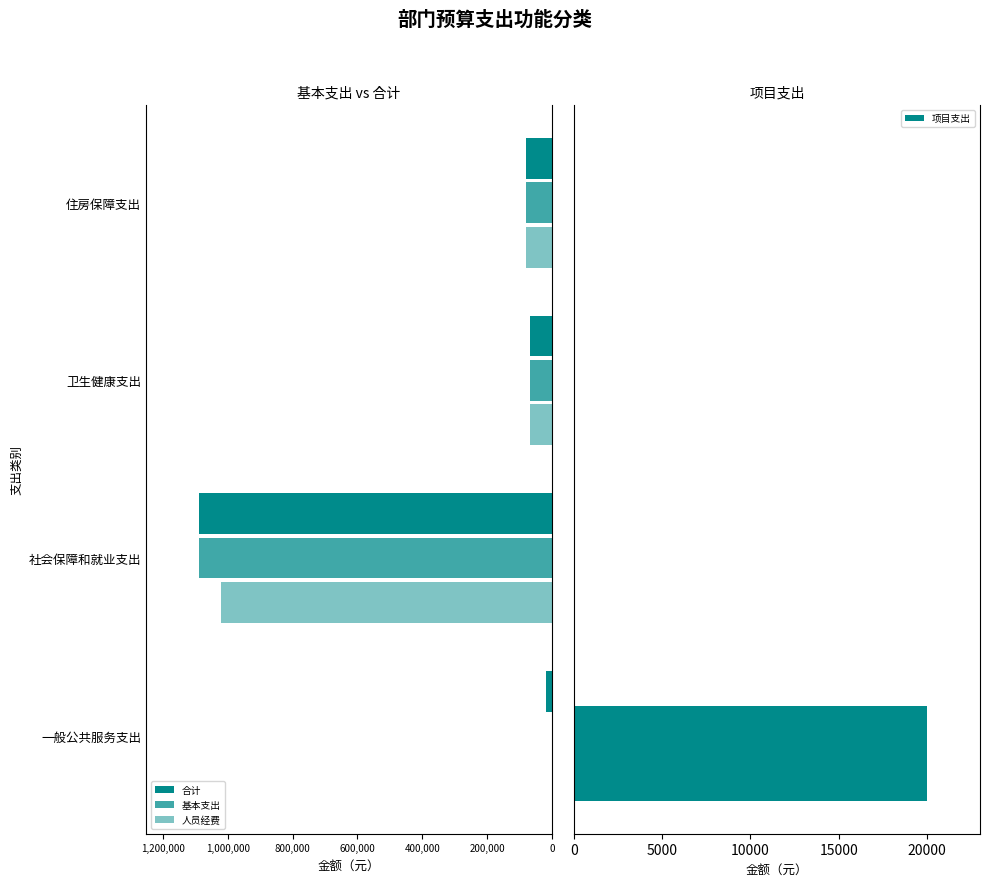

What is the sum of all 项目支出 values?

20000